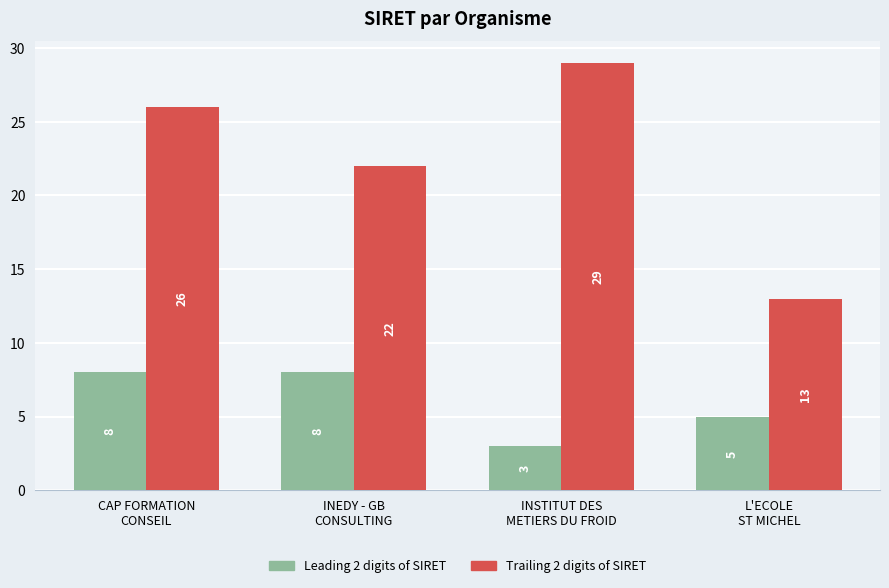

Where is Leading 2 digits of SIRET nearest to the value 5?

L'ECOLE
ST MICHEL